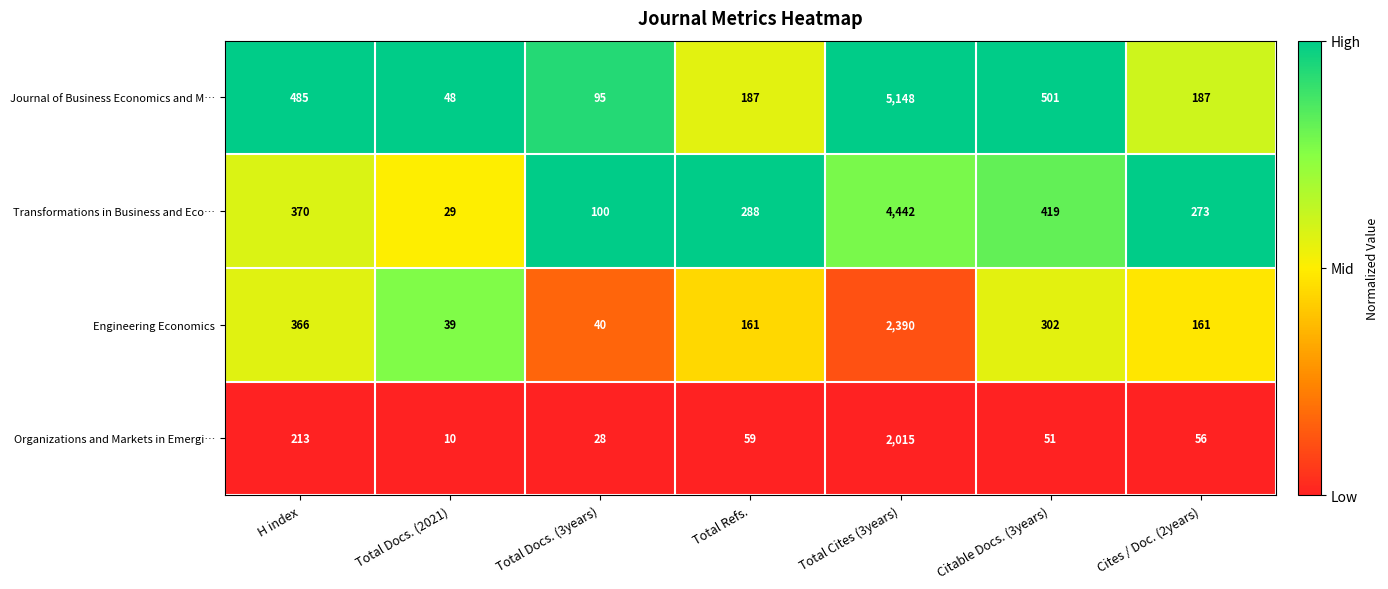

What is the difference between the highest and lowest values at Total Refs.?

229